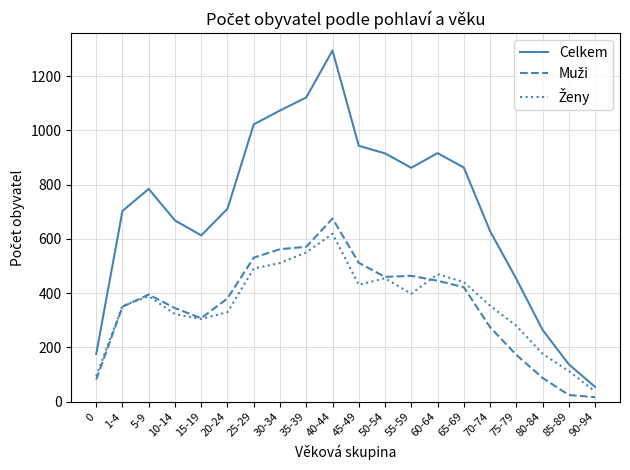

What is the difference between the highest and lowest values at 1-4?

353